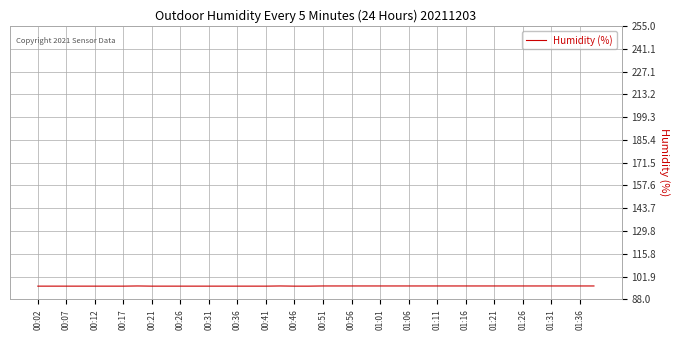

What is the maximum value shown in the chart?

96.2